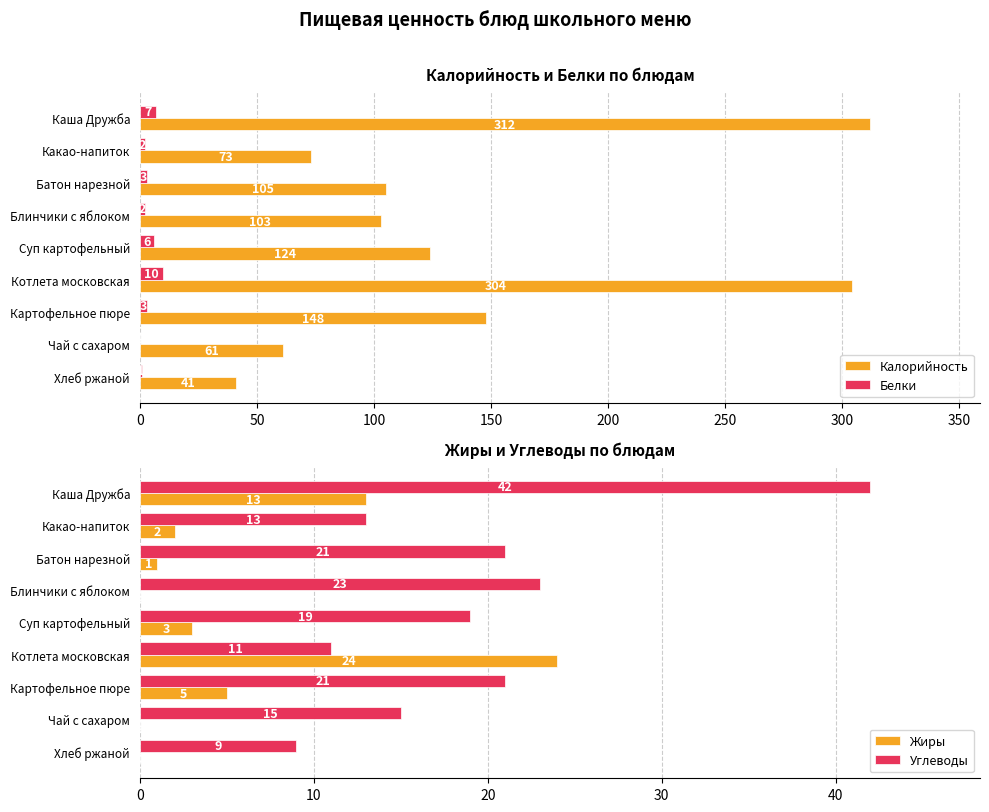

What is the maximum value for Белки?

10